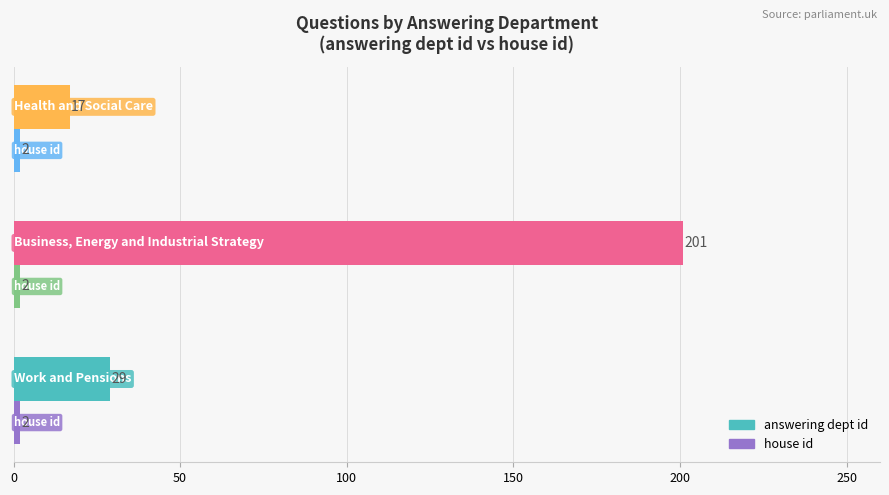

Which series has the largest total across all categories?

answering dept id